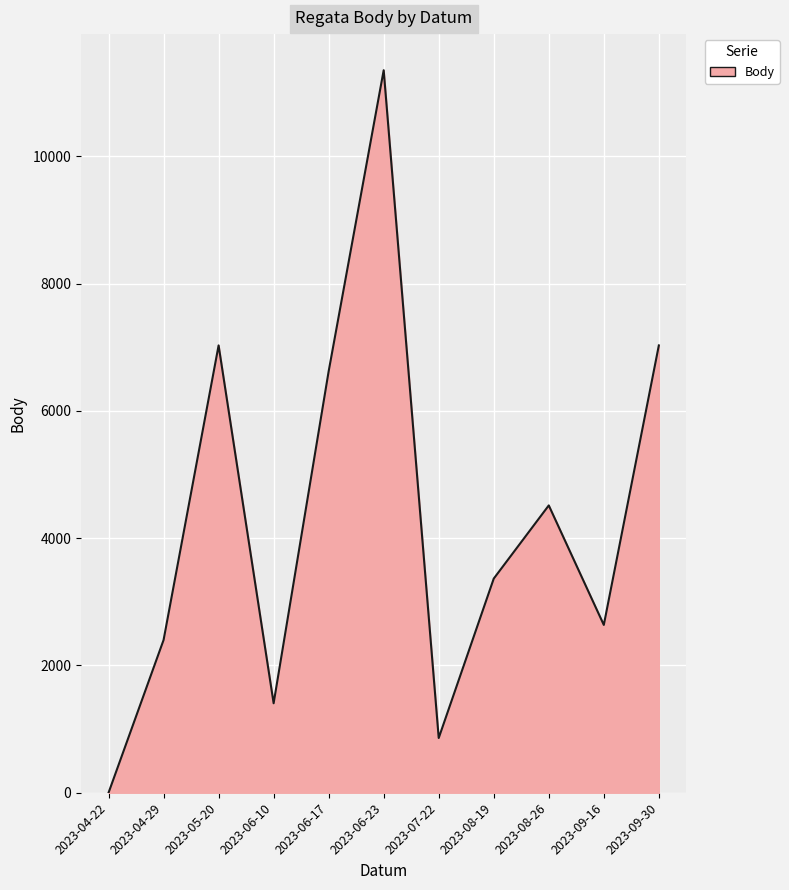

True or false: the data shows 1021 at 2023-08-26.

False